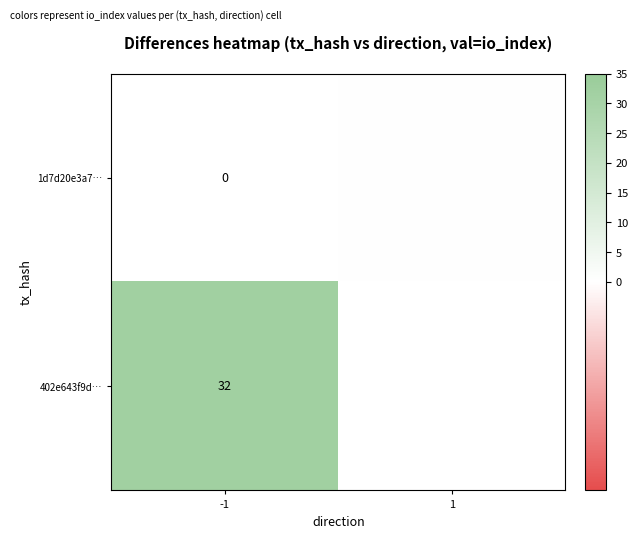

The 402e643f9d… series shows 32 at -1. True or false?

True